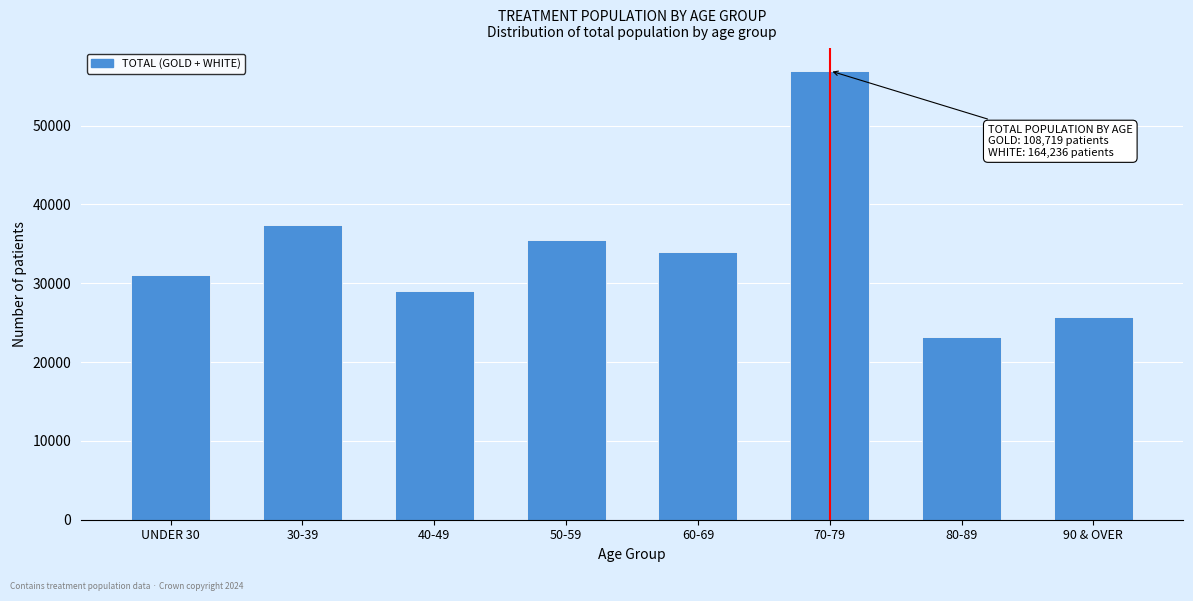

Reading right to left, what are all the values shown in this chart?

25765	23229	56948	34016	35527	29059	37336	31075